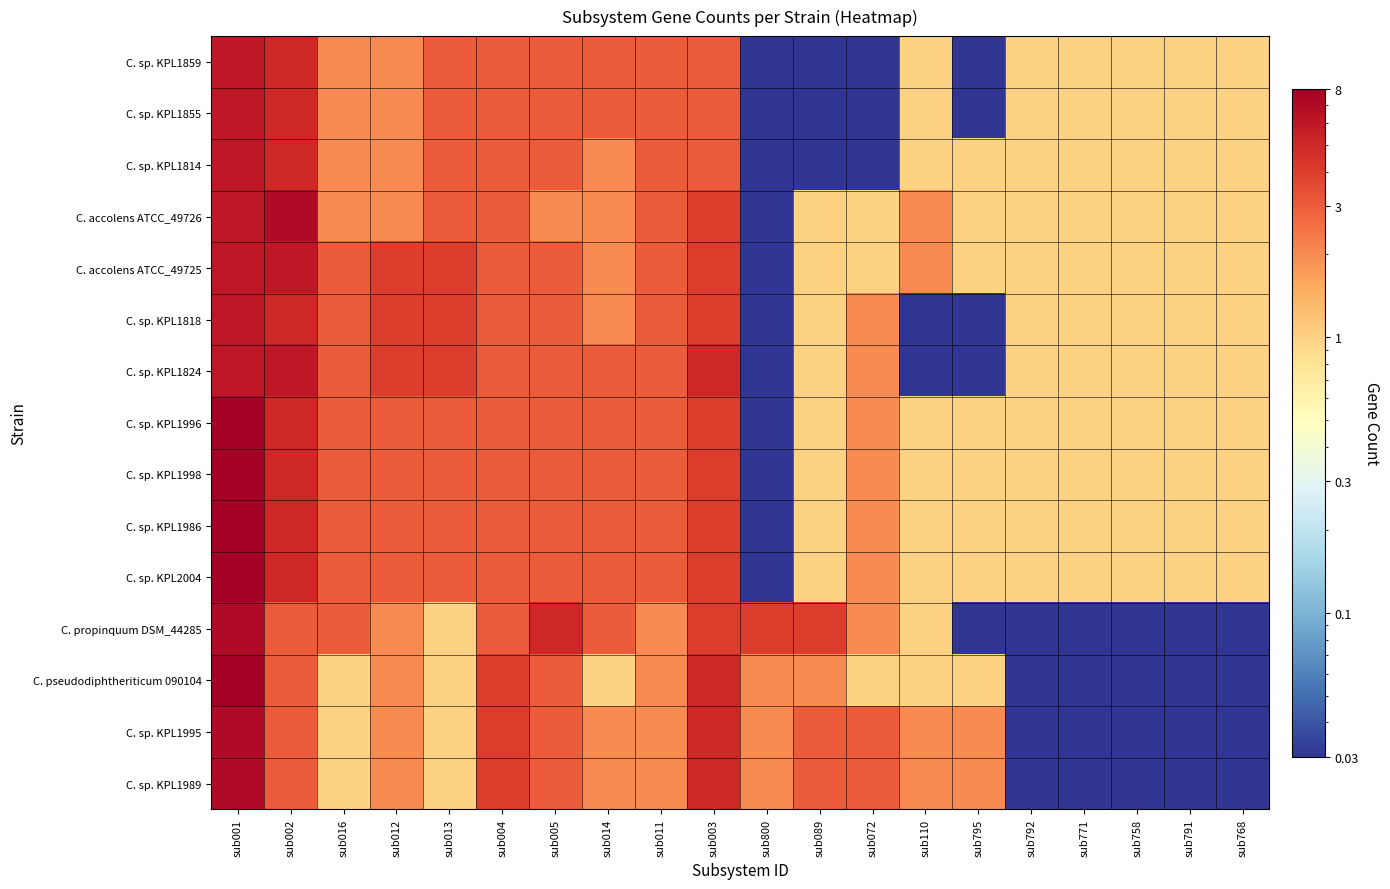

Which series has the widest spread of values?

C. sp. KPL1996